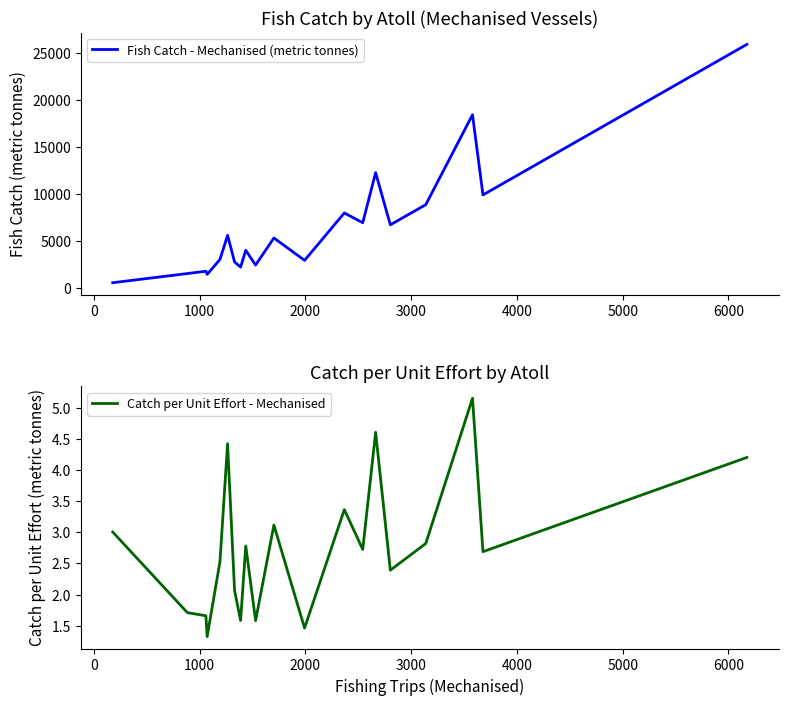

What is the minimum value for Catch per Unit Effort - Mechanised?

1.3